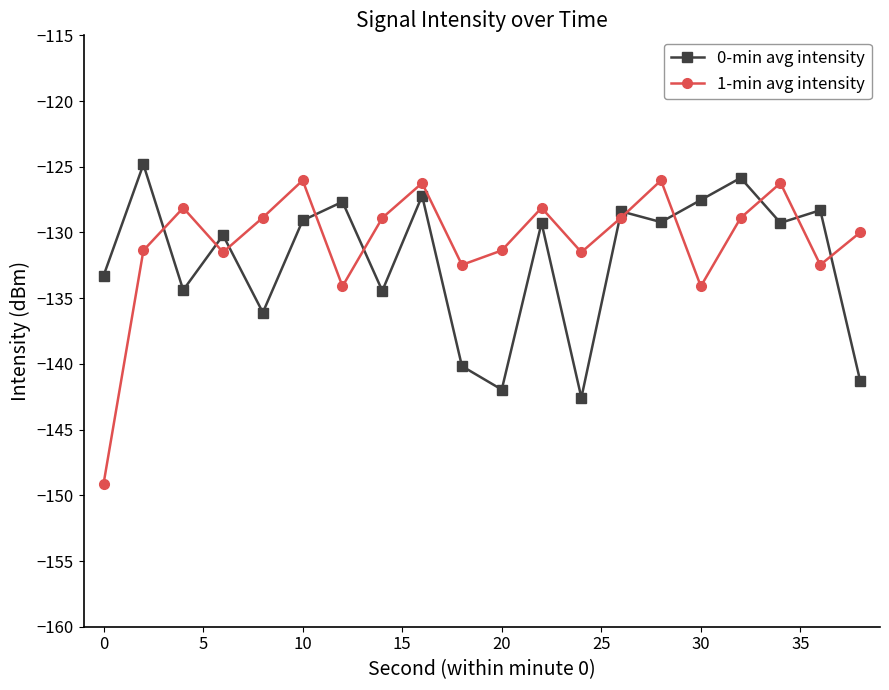

Which series ends up on top after the final intersection of 1-min avg intensity and 0-min avg intensity?

1-min avg intensity